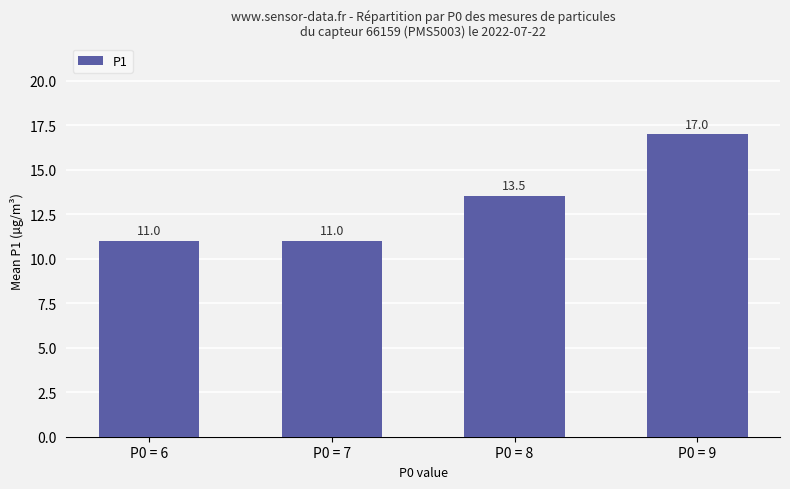

What is the difference between the maximum and minimum values?

6.0